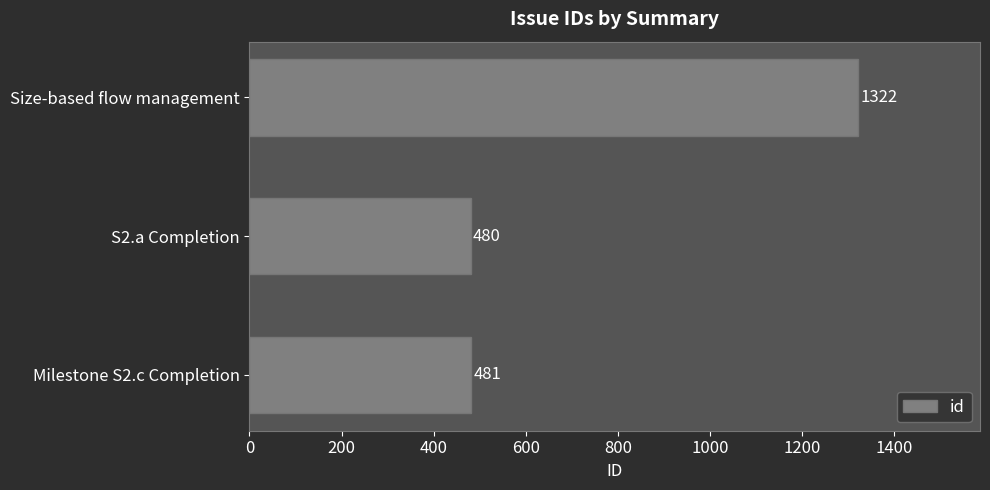

At which category does the chart reach its minimum across all series?

S2.a Completion